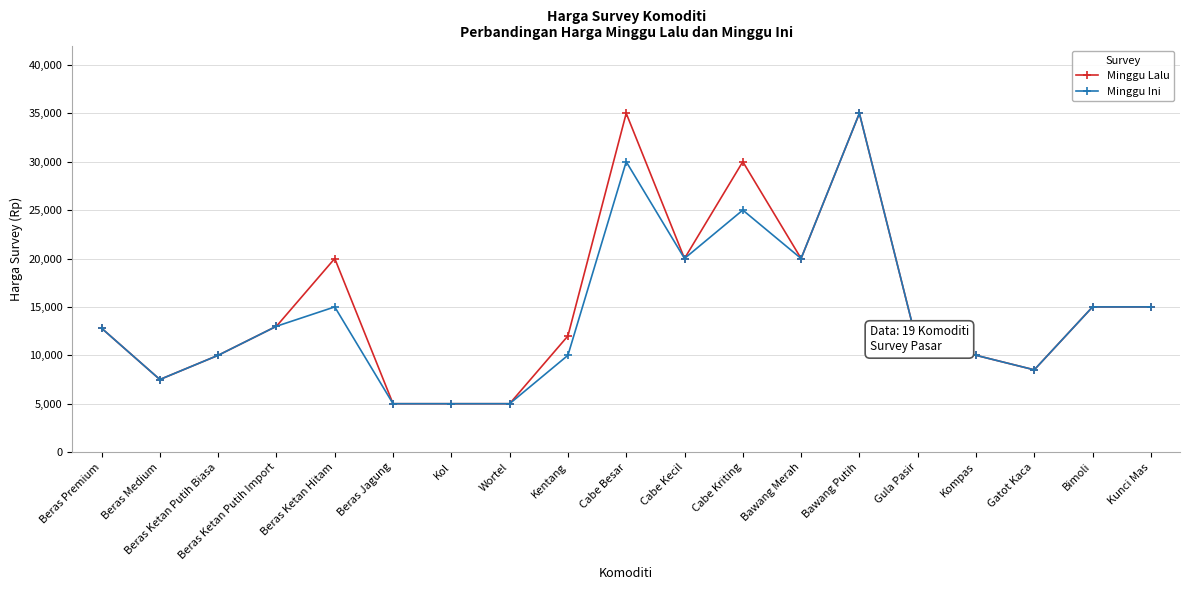

Between Beras Ketan Putih Biasa and Cabe Kriting, which series saw the biggest shift?

Minggu Lalu